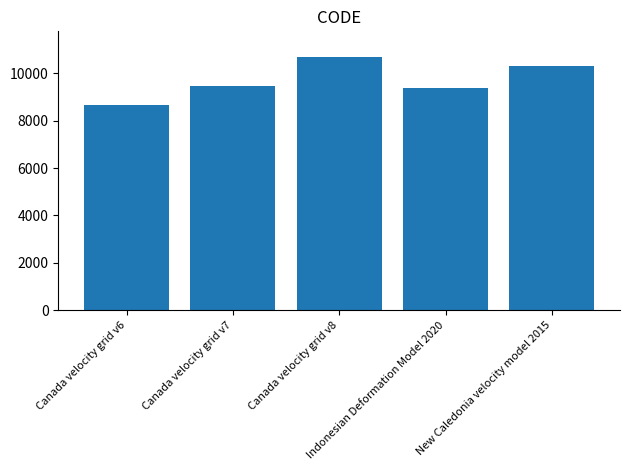

What is the average value?

9713